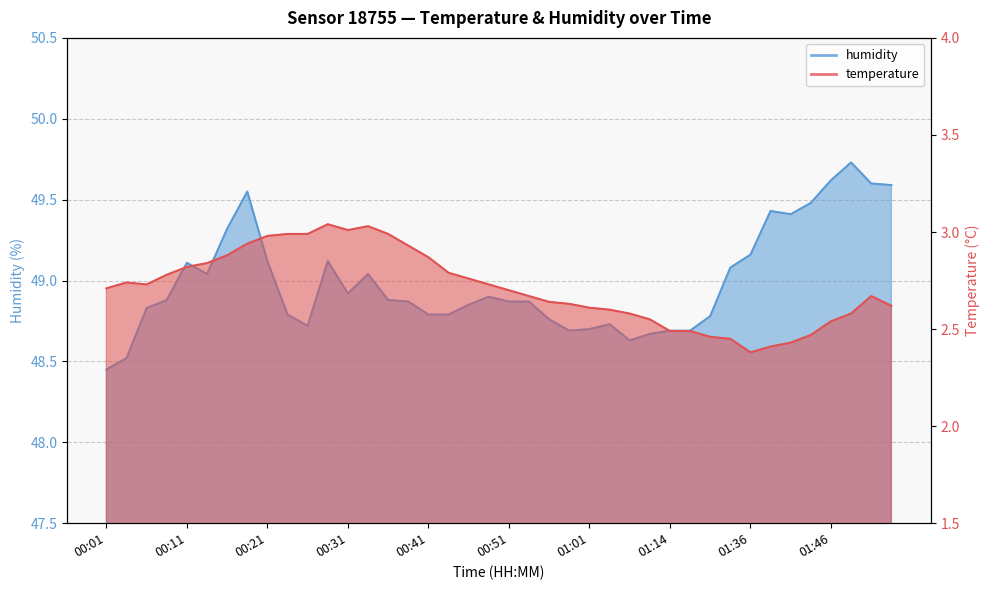

In temperature, how many points are lower than both neighbors (excluding endpoints)?

3